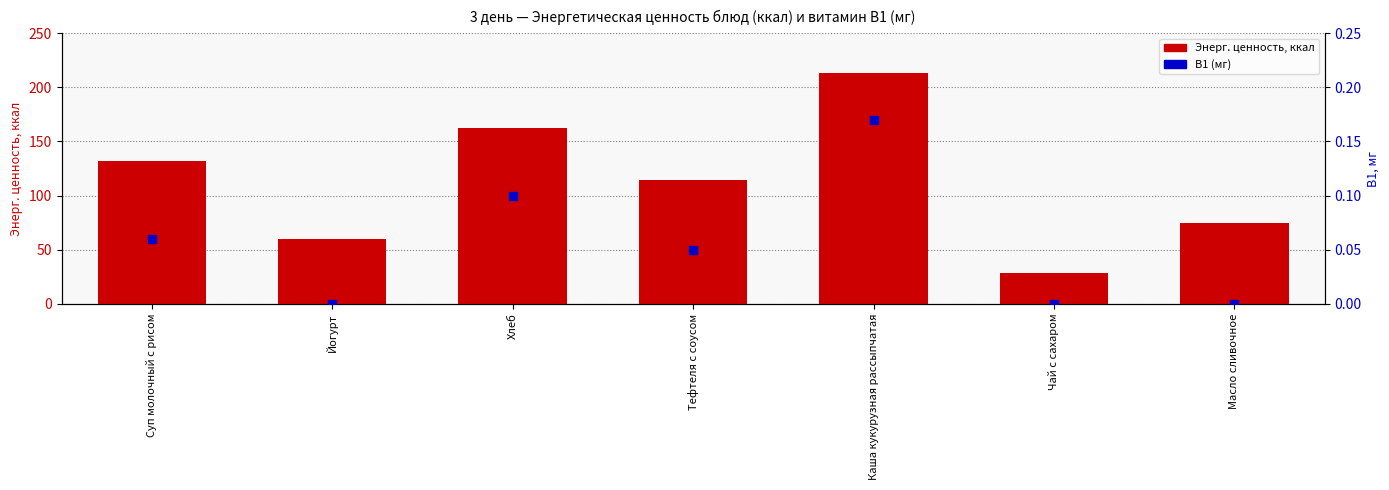

Which series has the largest Y range (max minus min)?

Энерг. ценность, ккал